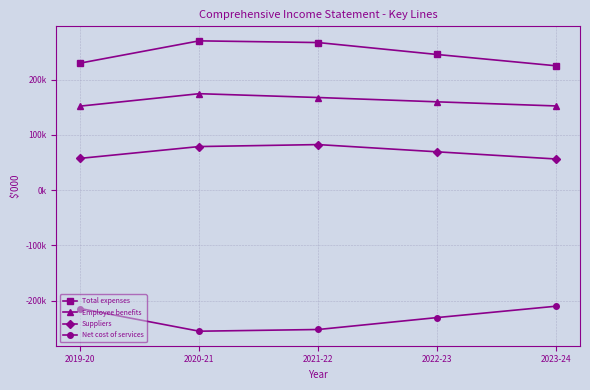

Does the chart have visible grid lines?

Yes